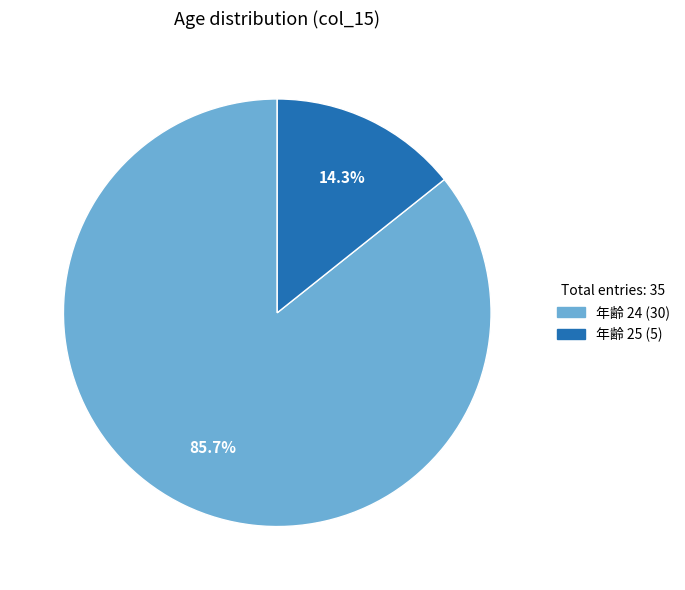

Count the number of slices in the pie.

2